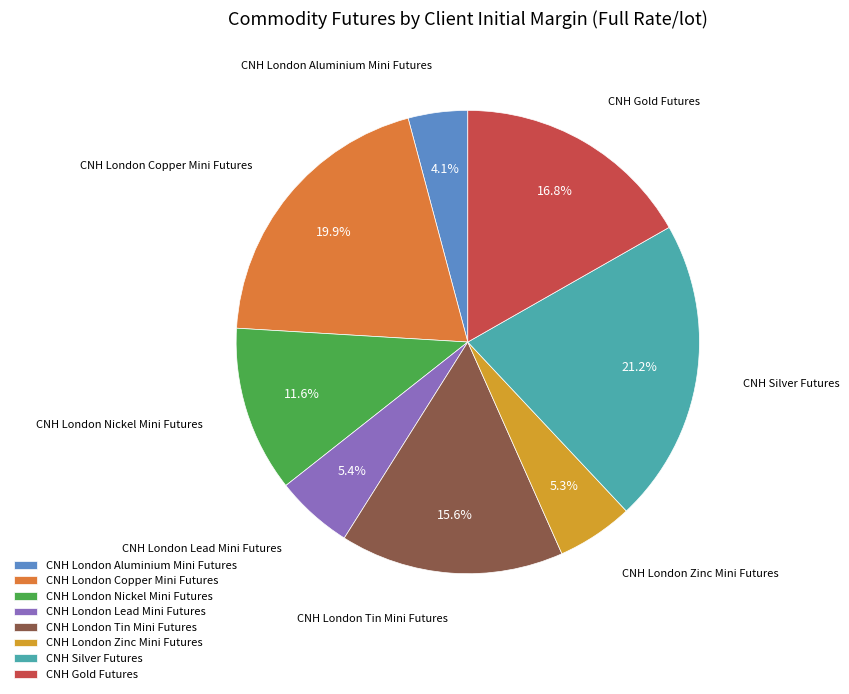

Which slice is the largest?

CNH Silver Futures